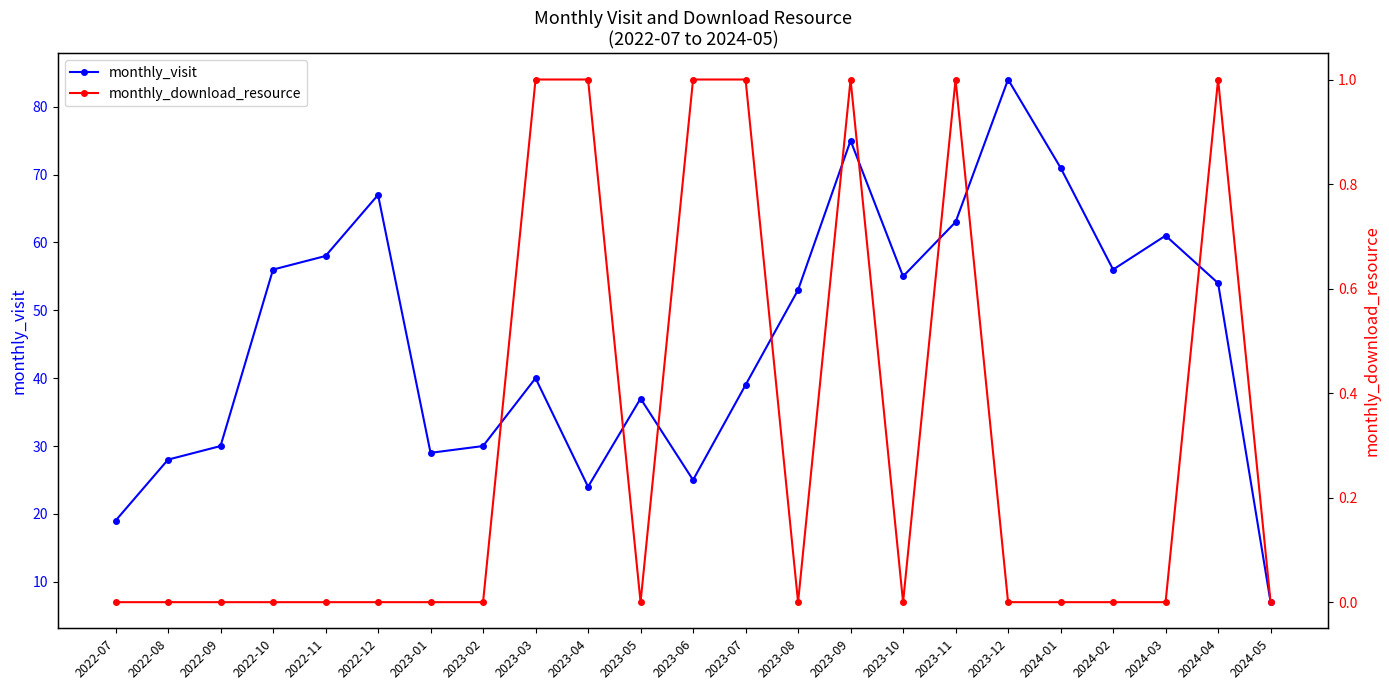

How many data points in monthly_download_resource are above 0?

7